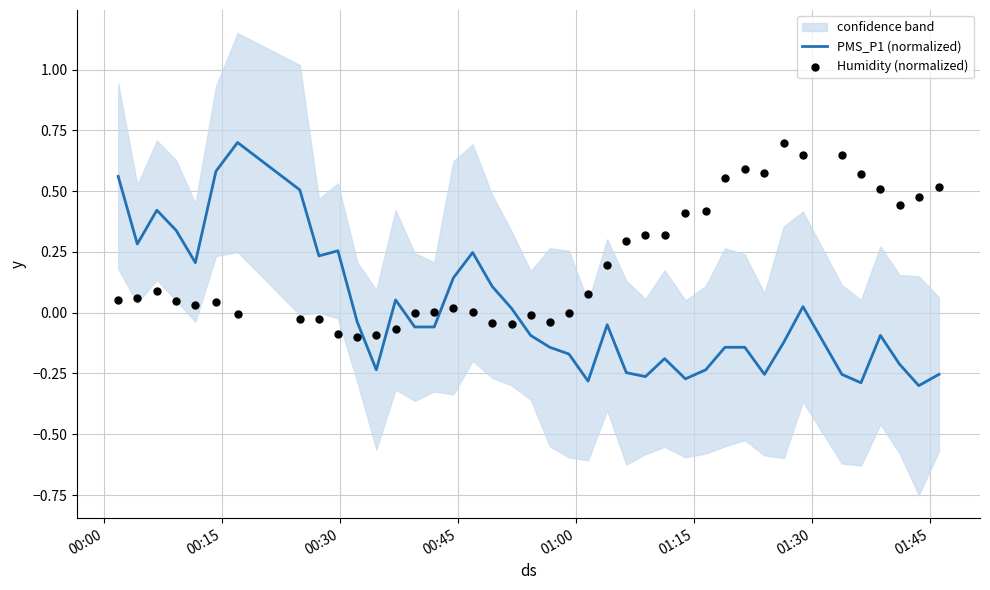

At which category is the sum across all series the highest?

01:30